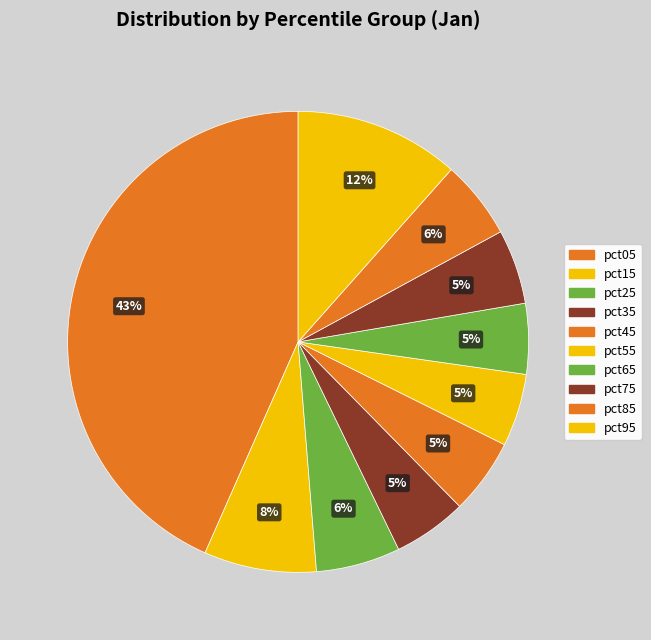

Rank the categories by value from lowest to highest.

pct65, pct55, pct35, pct75, pct45, pct85, pct25, pct15, pct95, pct05